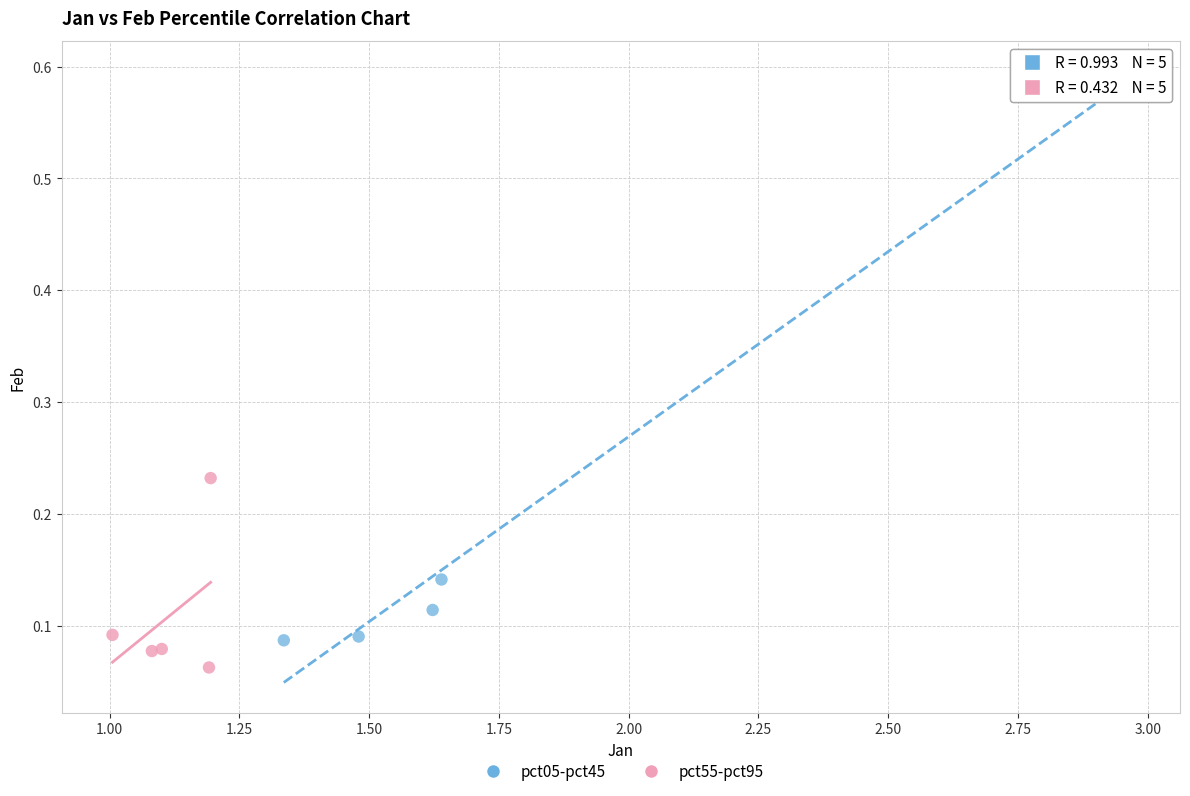

Which series reaches the minimum Y coordinate?

pct55-pct95